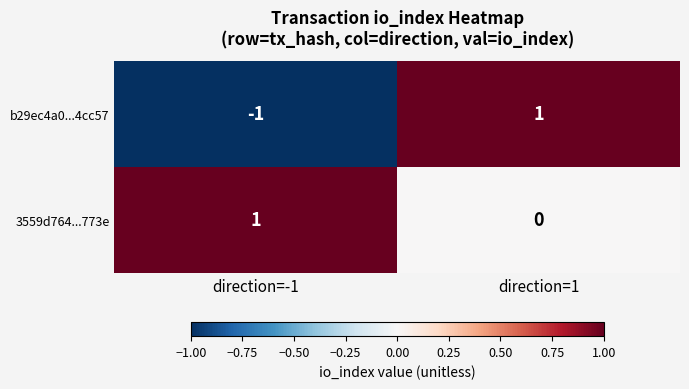

The value of 3559d764...773e at direction=-1 is 2. True or false?

False